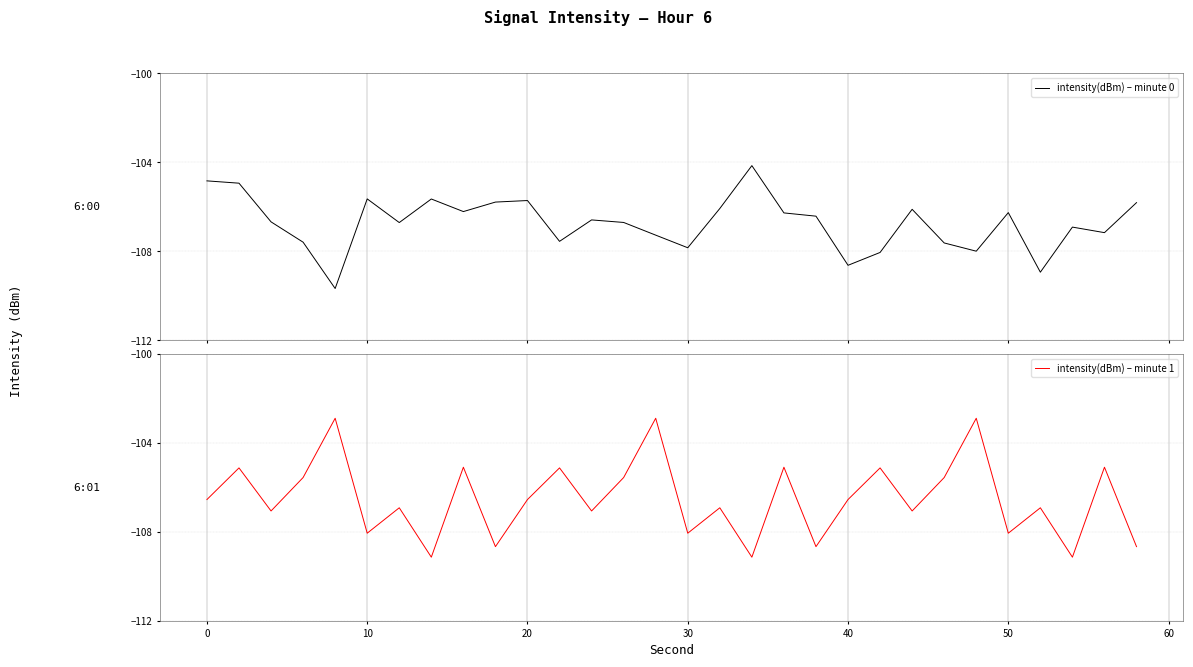

What is the maximum value for intensity(dBm) – minute 0?

-104.1